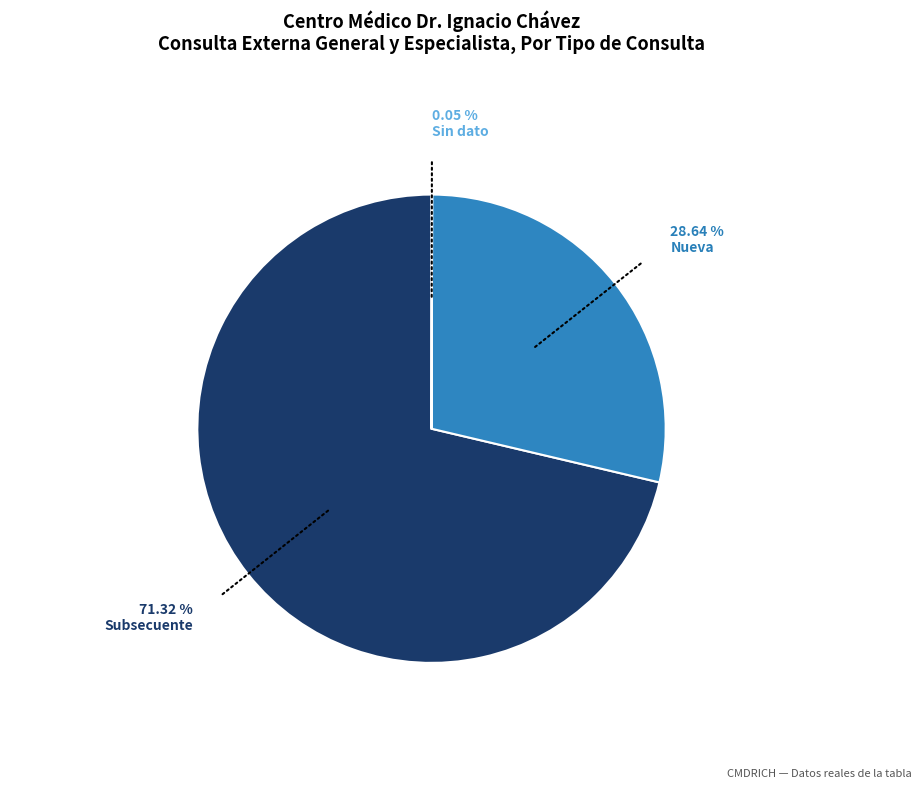

Is the sum of Nueva and Subsecuente greater than half?

Yes